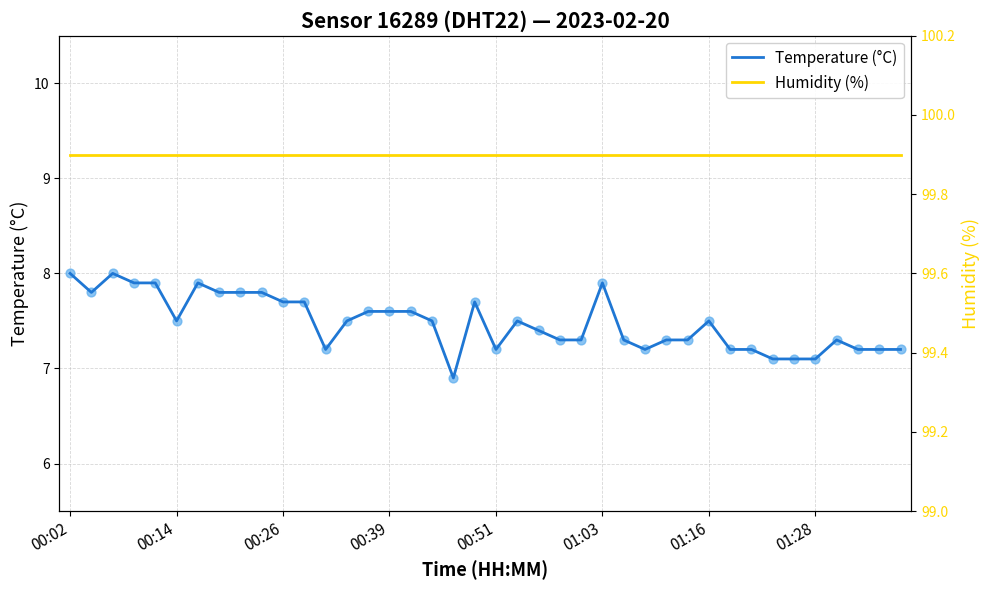

Which series contains the lowest Y value?

Temperature (°C)